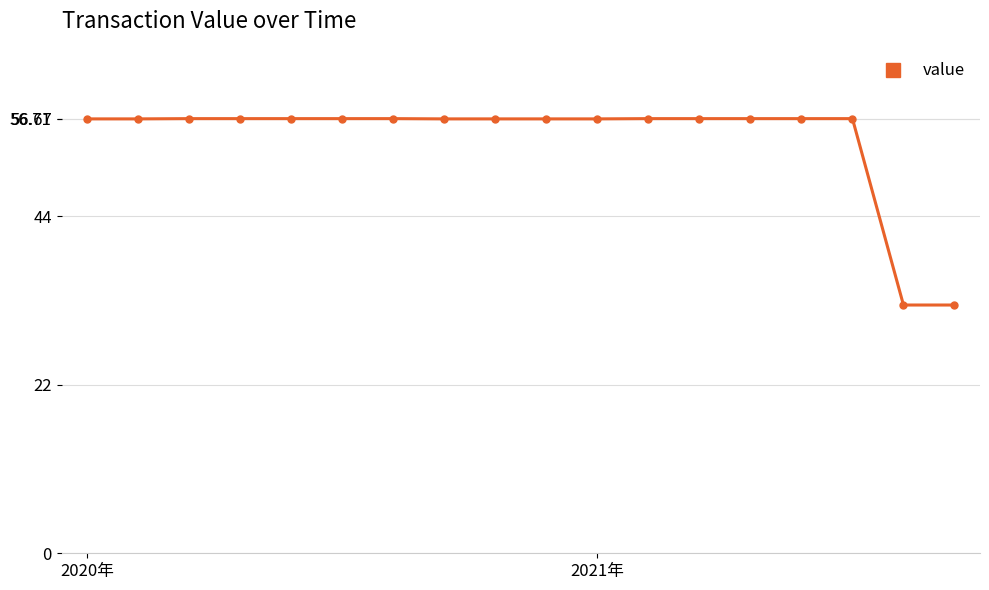

Is this an area chart (filled region under the line)?

No